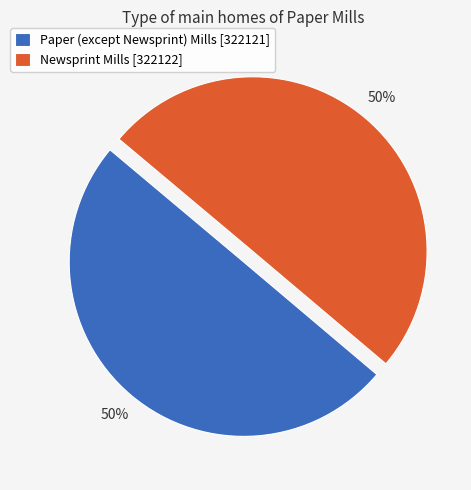

To the nearest percent, what is the average slice percentage?

50%